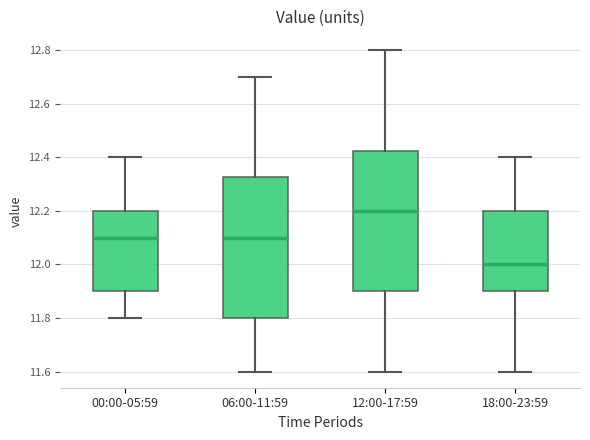

Reading left to right, read every box against the y-axis: the position of its median line, the range the box covers, and the ends of its whiskers. The values are not printed on the chart, so give them approximately, as read against the axis.

00:00-05:59: median 12.10, box 11.90 to 12.20, whiskers 11.80 to 12.40
06:00-11:59: median 12.10, box 11.80 to 12.32, whiskers 11.60 to 12.70
12:00-17:59: median 12.20, box 11.90 to 12.42, whiskers 11.60 to 12.80
18:00-23:59: median 12.00, box 11.90 to 12.20, whiskers 11.60 to 12.40